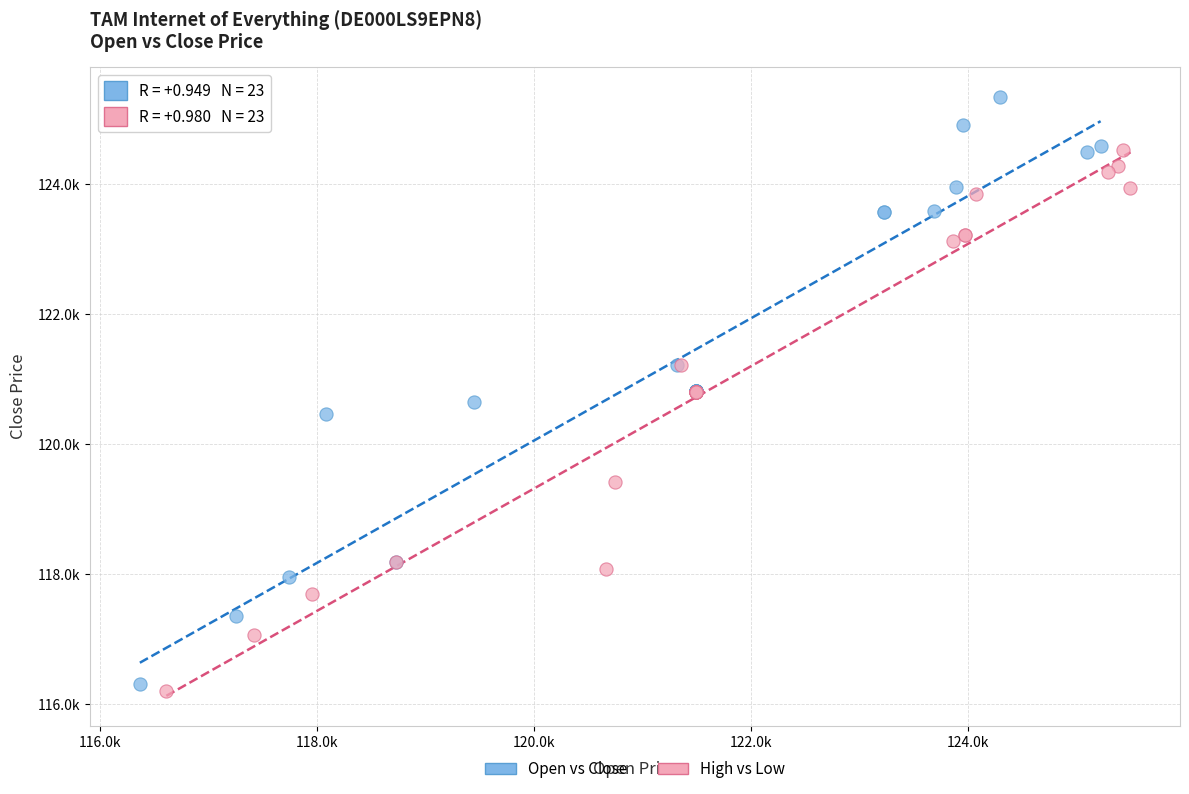

Which series contains the lowest Y value?

High vs Low